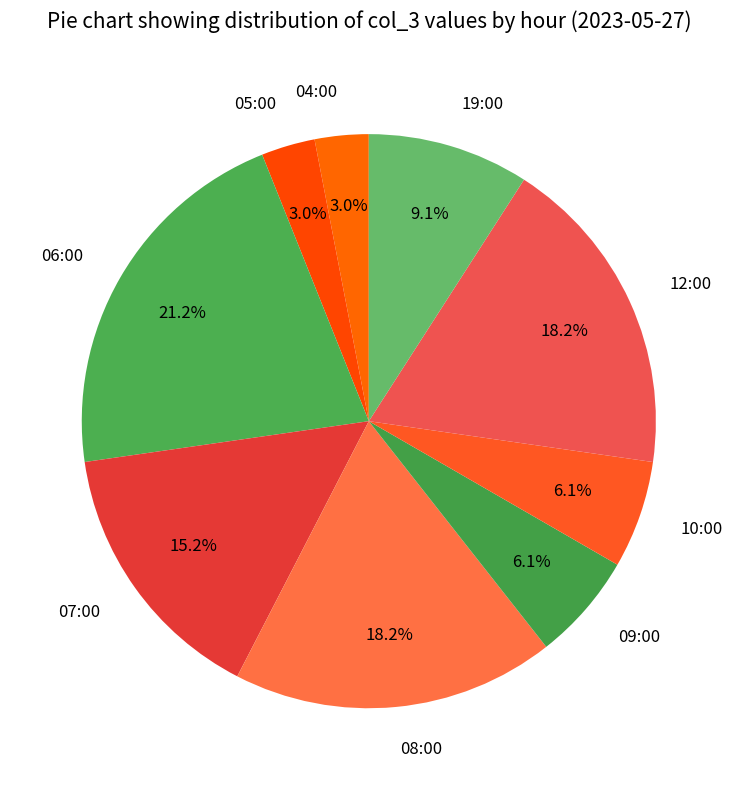

What is the largest slice in the pie chart?

06:00